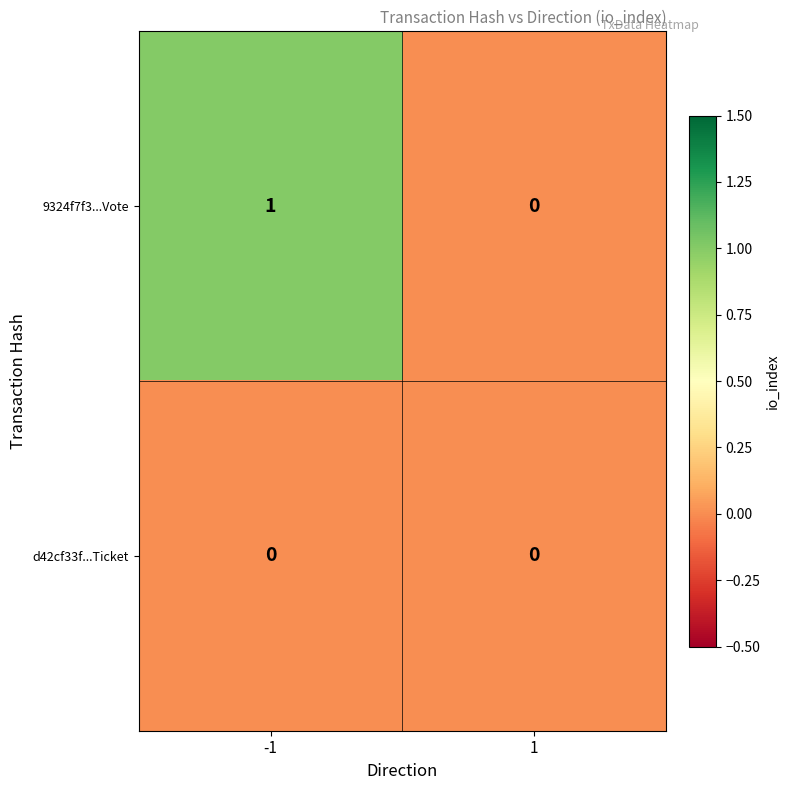

How many positive values does the 9324f7f3...Vote series have?

1